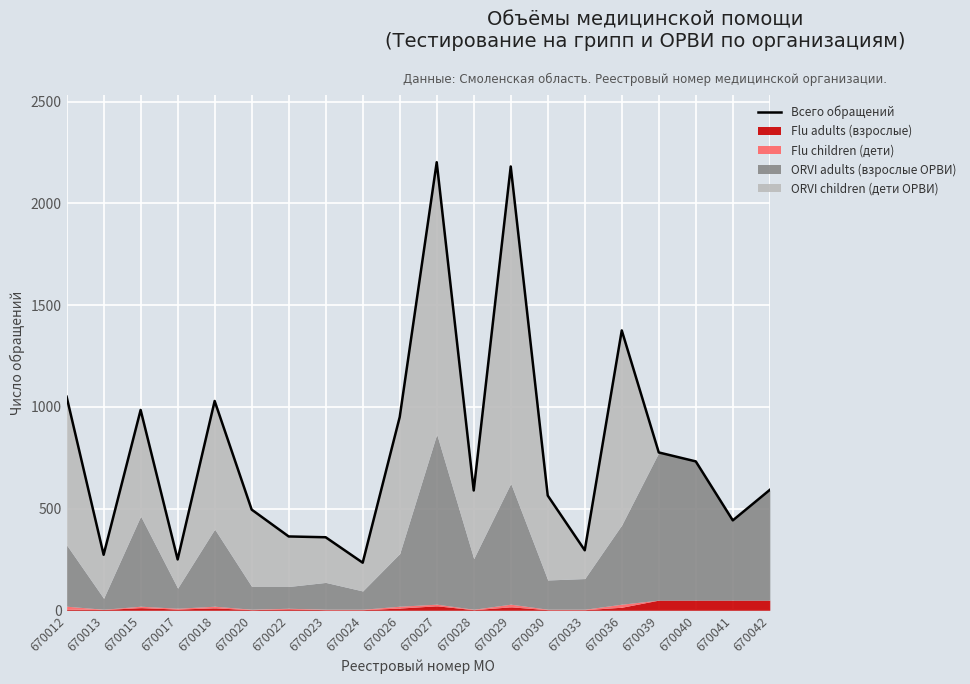

What is the value of the 18th point from the left?

732